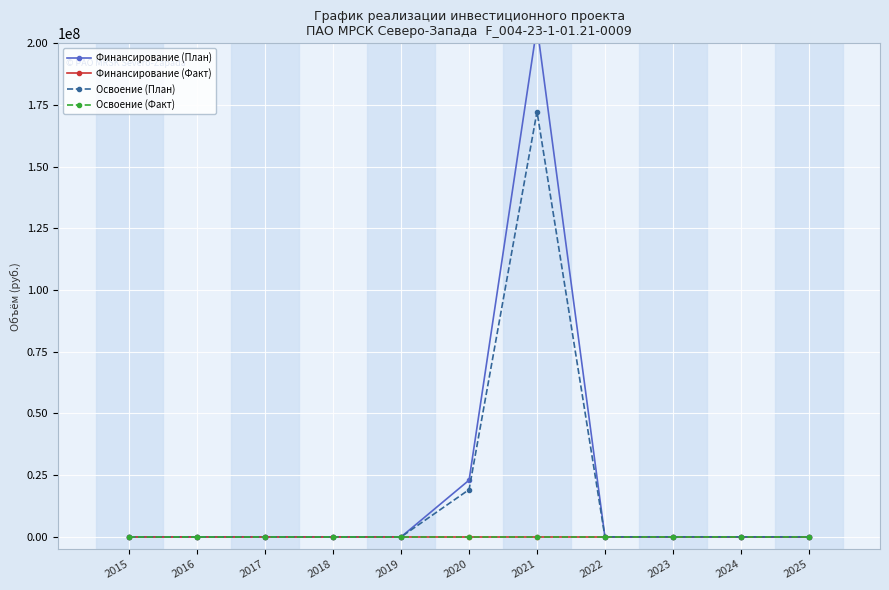

Which label corresponds to the smallest value in the chart?

2015